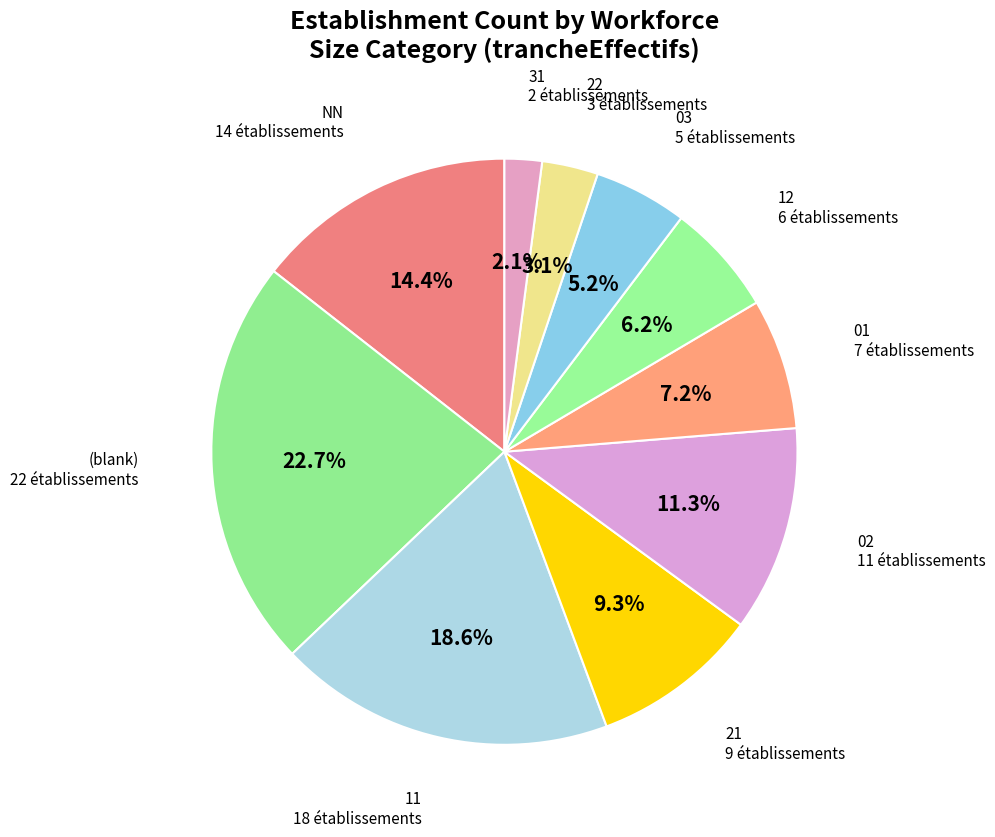

To the nearest percent, what is the average slice percentage?

10%